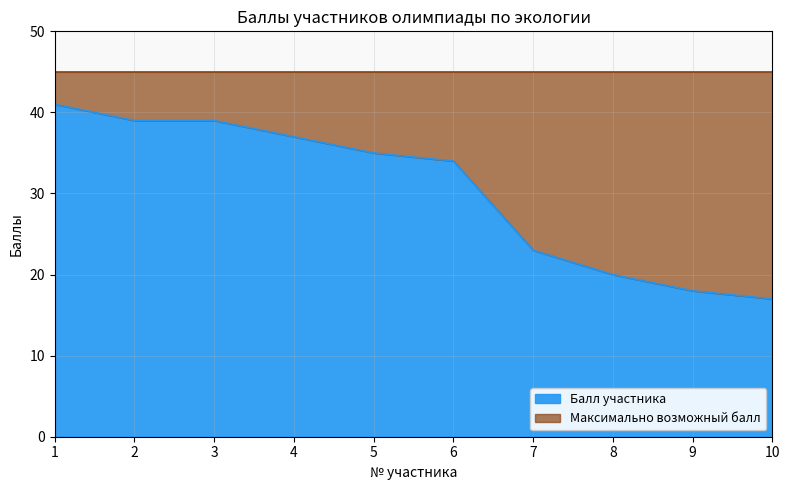

What is the smallest value displayed?

17